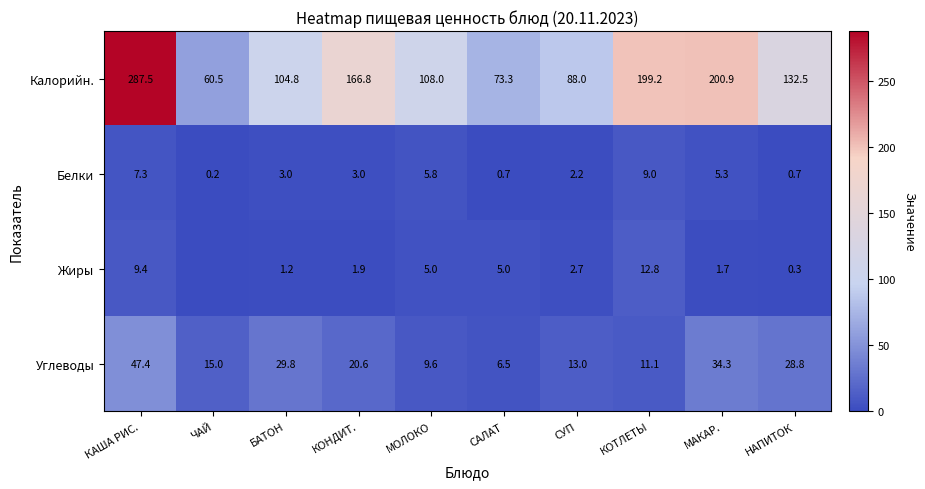

Which category has the highest value in the Калорийн. series?

КАША РИС.